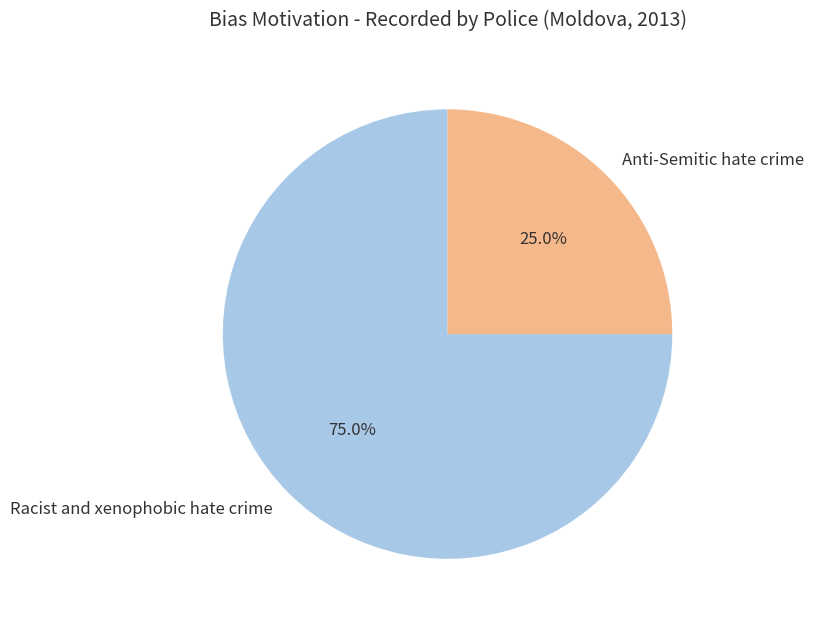

Which slice is the largest?

Racist and xenophobic hate crime